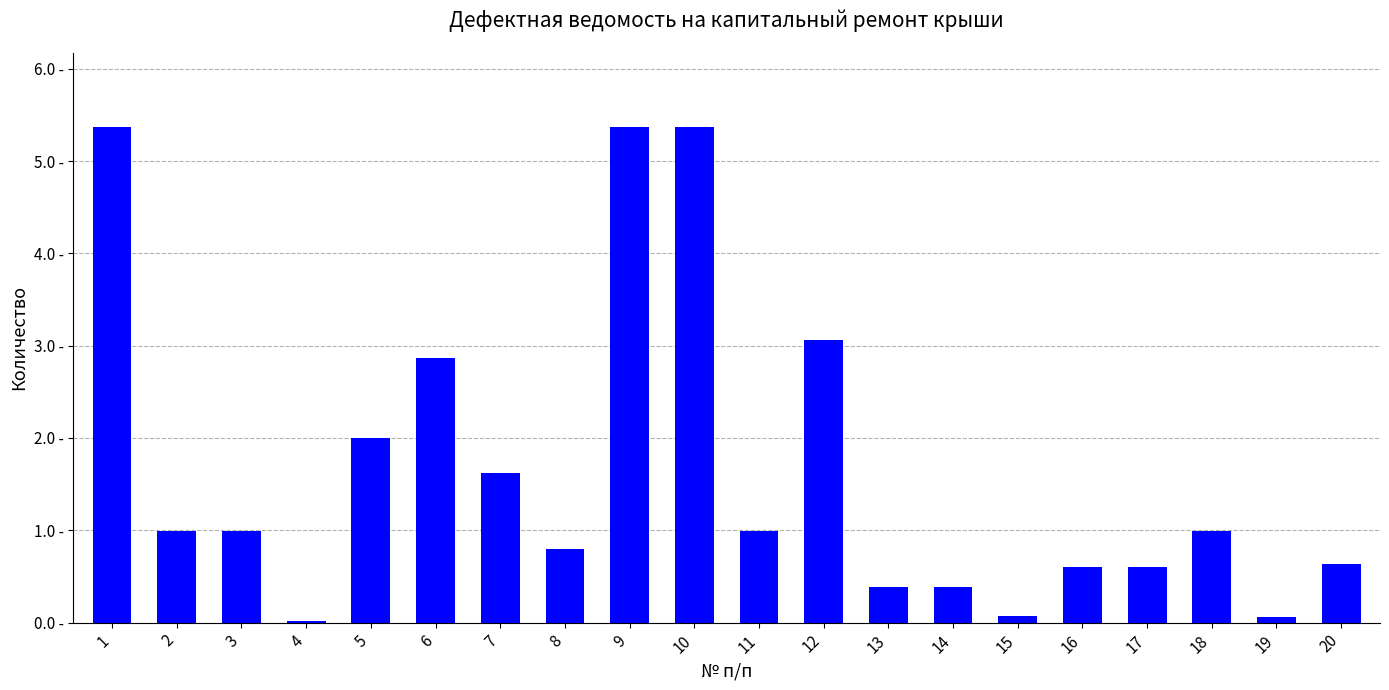

Does the chart contain stacked bars?

No